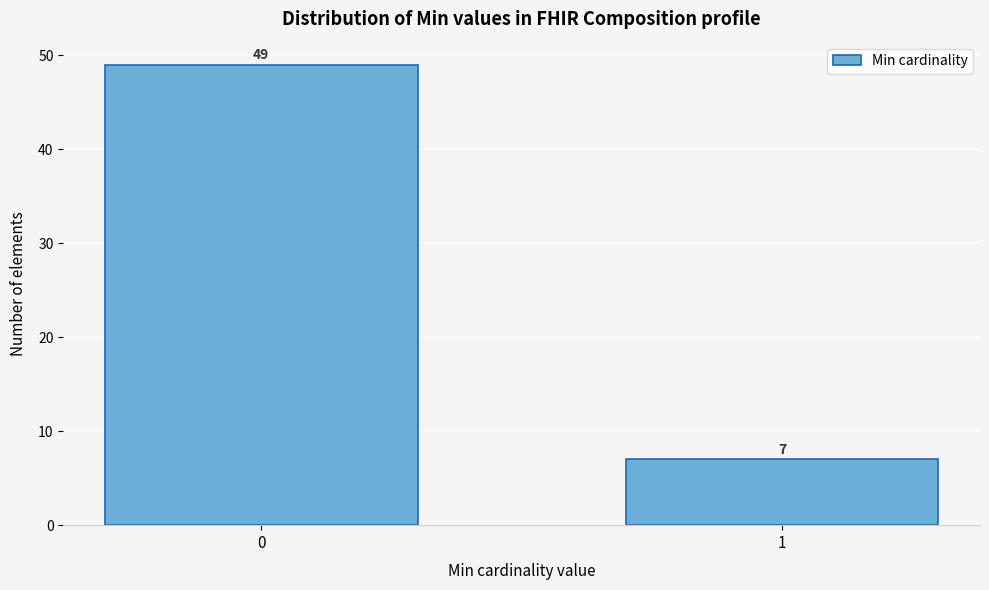

Reading left to right, list all the values displayed in this chart.

49	7